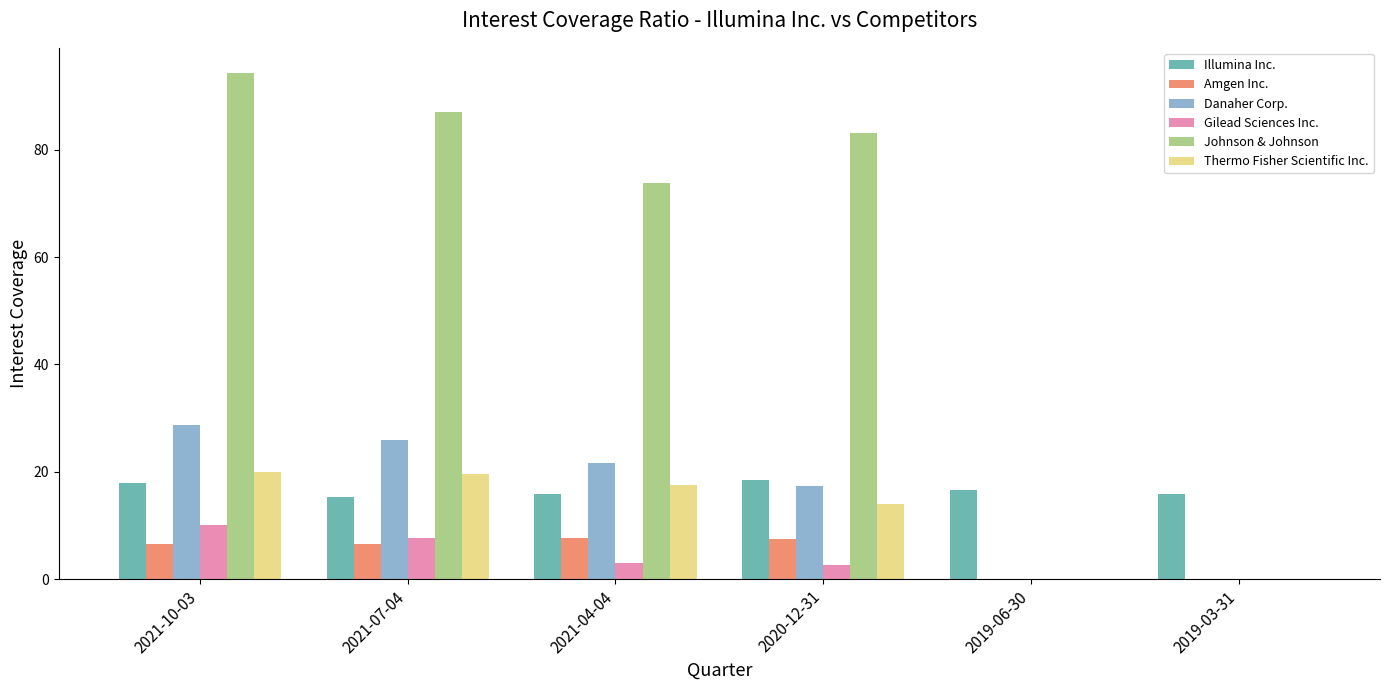

What is the sum of all Danaher Corp. values?

93.5